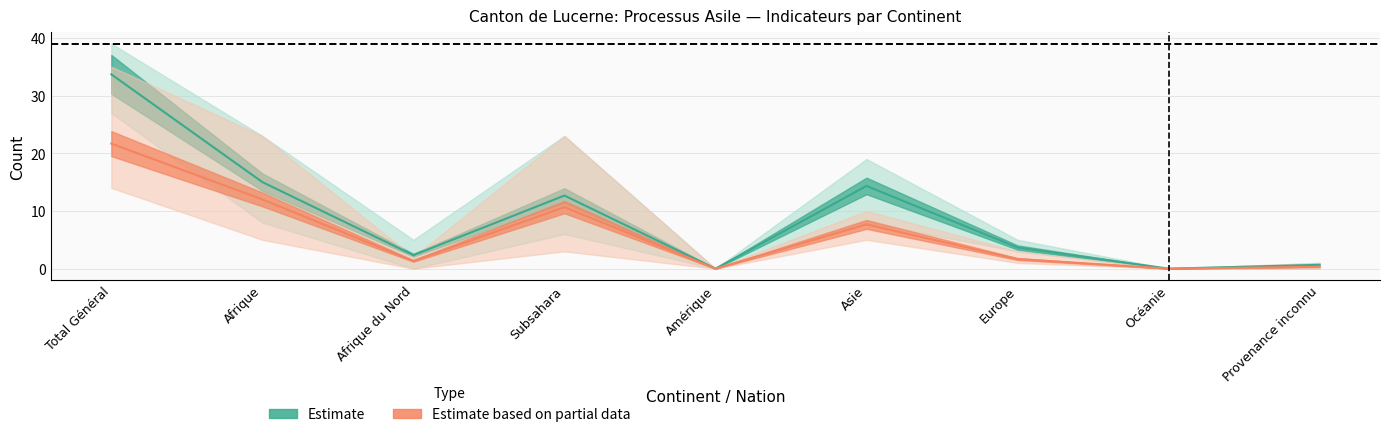

Which has a higher value, Afrique du Nord or Total Général?

Total Général